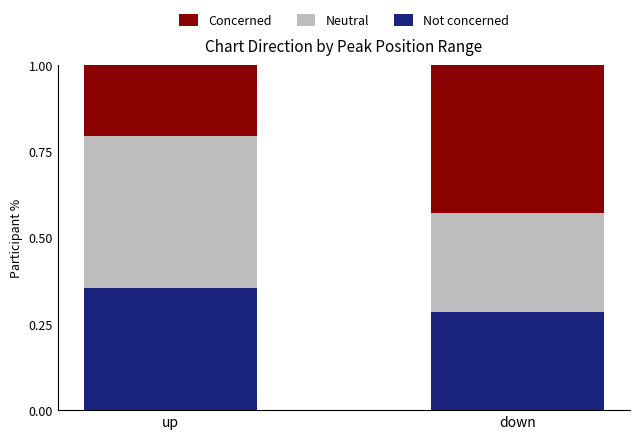

Does the chart contain stacked bars?

Yes